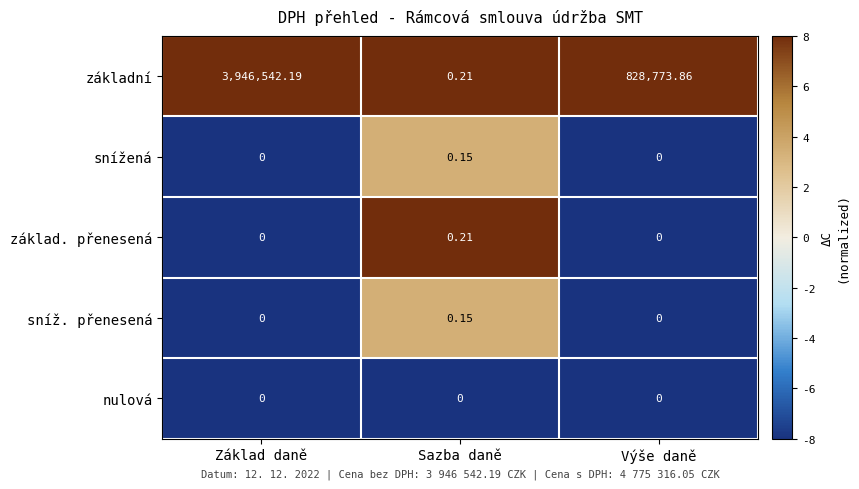

Which series has the largest total across all categories?

základní